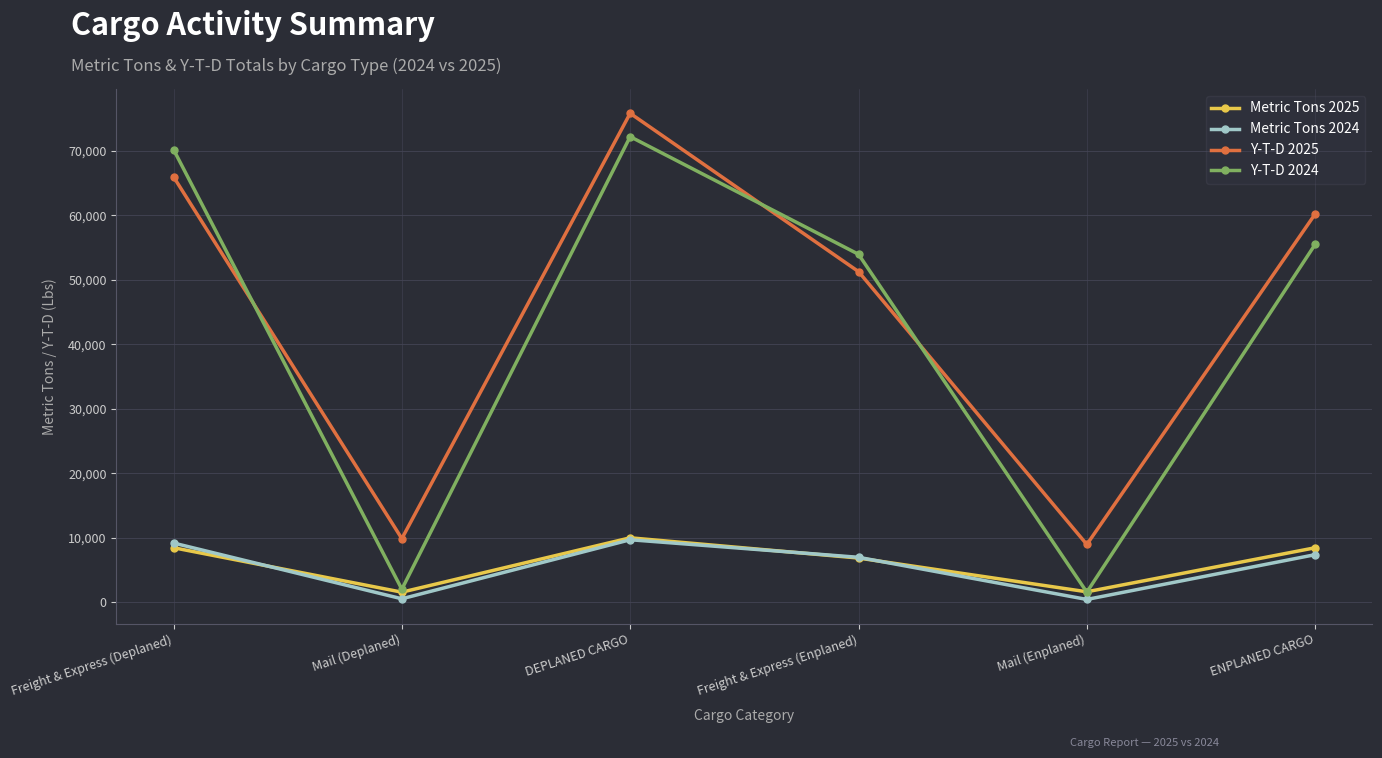

What is the label of the 5th point from the left?

Mail (Enplaned)